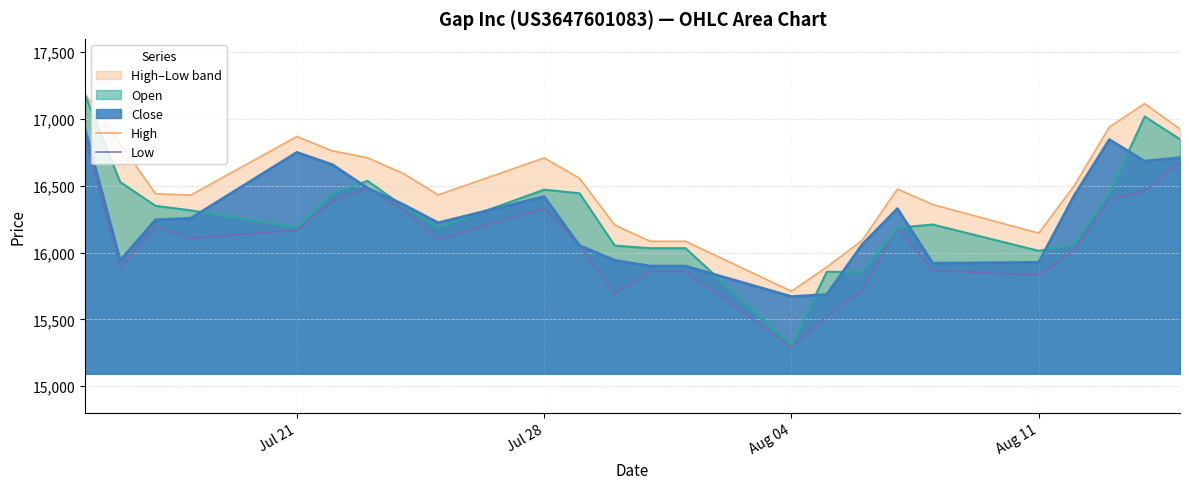

Which series has the largest range (max minus min)?

Low